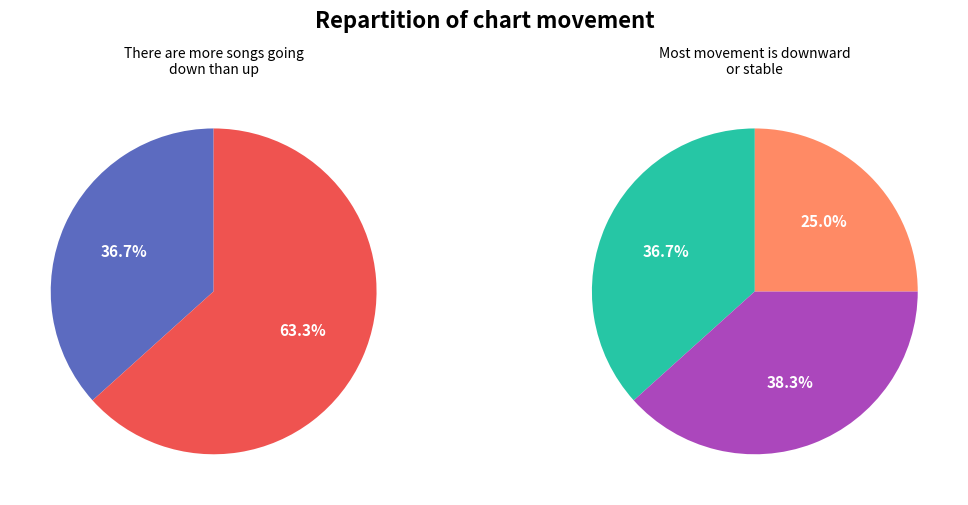

What is the largest slice in the pie chart?

down